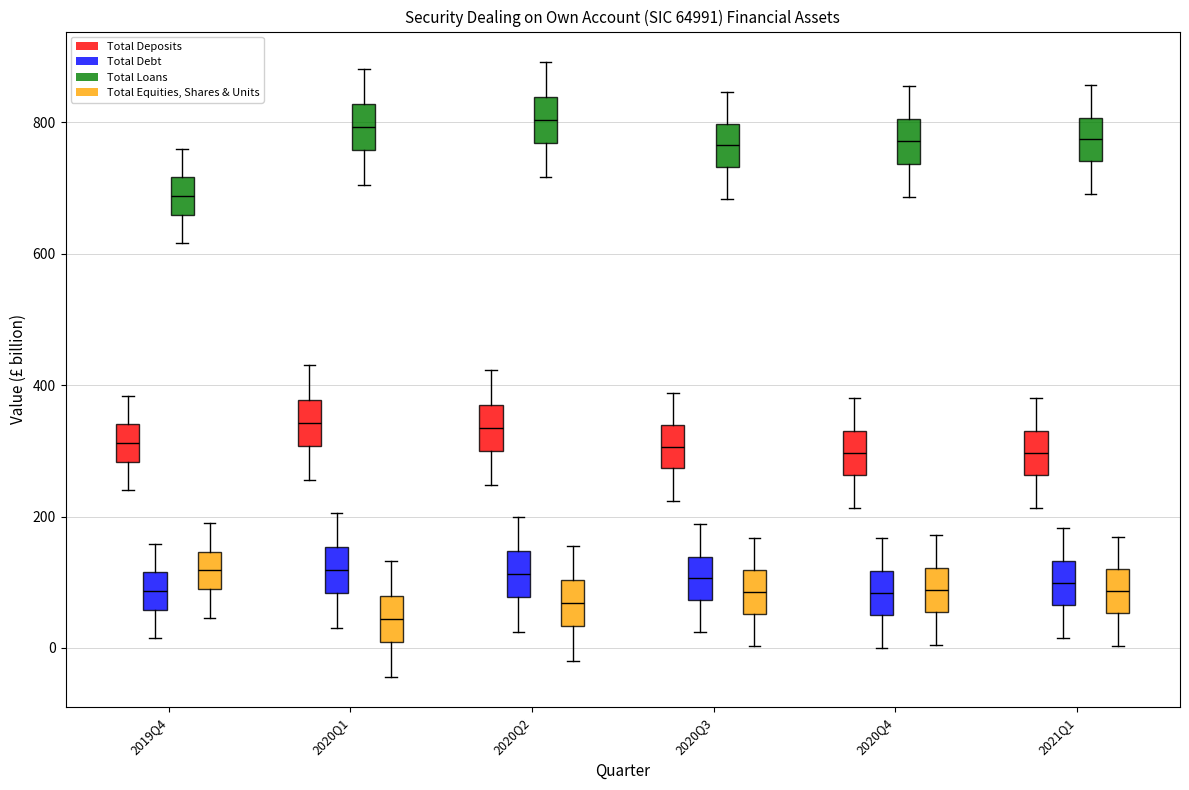

Reading left to right, transcribe this box plot: for each box, give where its median line is, the range the box spans, and where its two whiskers end, as read against the y-axis. The values are not printed on the chart, so give them approximately, as read against the axis.

2019Q4 (Total Deposits): median 320, box 280 to 340, whiskers 240 to 380
2019Q4 (Total Debt): median 80, box 60 to 120, whiskers 20 to 160
2019Q4 (Total Loans): median 680, box 660 to 720, whiskers 620 to 760
2019Q4 (Total Equities, Shares & Units): median 120, box 80 to 140, whiskers 40 to 180
2020Q1 (Total Deposits): median 340, box 300 to 380, whiskers 260 to 440
2020Q1 (Total Debt): median 120, box 80 to 160, whiskers 40 to 200
2020Q1 (Total Loans): median 800, box 760 to 820, whiskers 700 to 880
2020Q1 (Total Equities, Shares & Units): median 40, box 0 to 80, whiskers -40 to 140
2020Q2 (Total Deposits): median 340, box 300 to 380, whiskers 240 to 420
2020Q2 (Total Debt): median 120, box 80 to 140, whiskers 20 to 200
2020Q2 (Total Loans): median 800, box 760 to 840, whiskers 720 to 900
2020Q2 (Total Equities, Shares & Units): median 60, box 40 to 100, whiskers -20 to 160
2020Q3 (Total Deposits): median 300, box 280 to 340, whiskers 220 to 380
2020Q3 (Total Debt): median 100, box 80 to 140, whiskers 20 to 180
2020Q3 (Total Loans): median 760, box 740 to 800, whiskers 680 to 840
2020Q3 (Total Equities, Shares & Units): median 80, box 60 to 120, whiskers 0 to 160
2020Q4 (Total Deposits): median 300, box 260 to 340, whiskers 220 to 380
2020Q4 (Total Debt): median 80, box 60 to 120, whiskers 0 to 160
2020Q4 (Total Loans): median 780, box 740 to 800, whiskers 680 to 860
2020Q4 (Total Equities, Shares & Units): median 80, box 60 to 120, whiskers 0 to 180
2021Q1 (Total Deposits): median 300, box 260 to 340, whiskers 220 to 380
2021Q1 (Total Debt): median 100, box 60 to 140, whiskers 20 to 180
2021Q1 (Total Loans): median 780, box 740 to 800, whiskers 700 to 860
2021Q1 (Total Equities, Shares & Units): median 80, box 60 to 120, whiskers 0 to 160